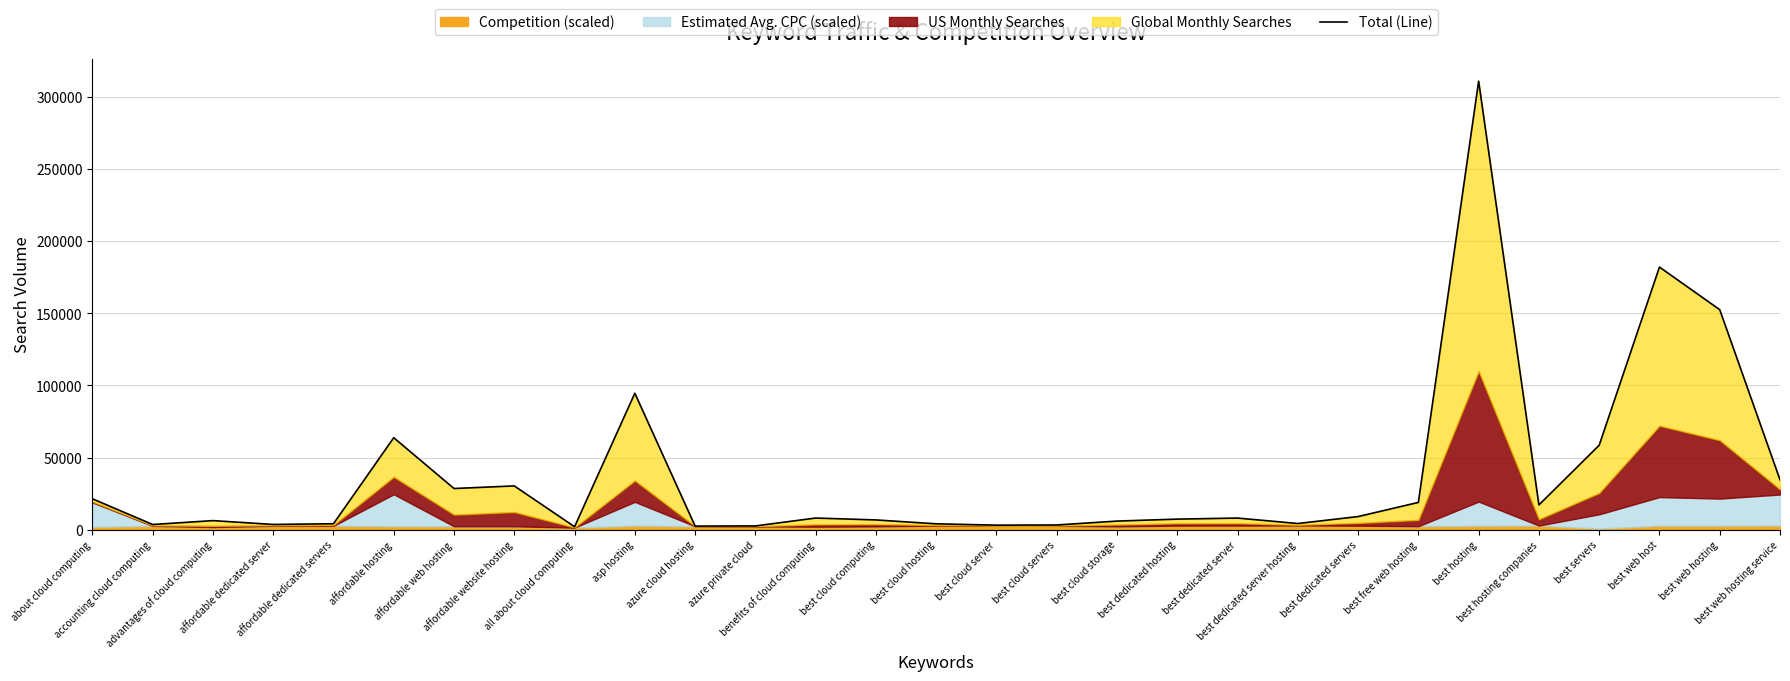

Where is the data nearest to the value 156470?

best web hosting